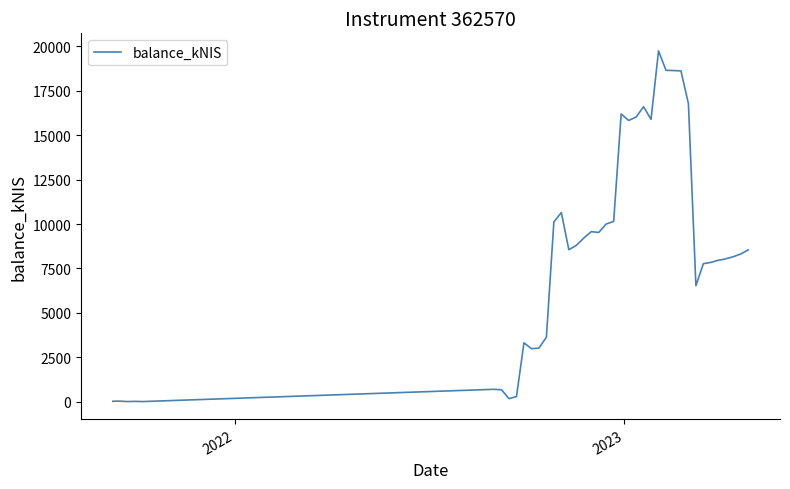

What is the difference between the maximum and minimum values?

19750.9